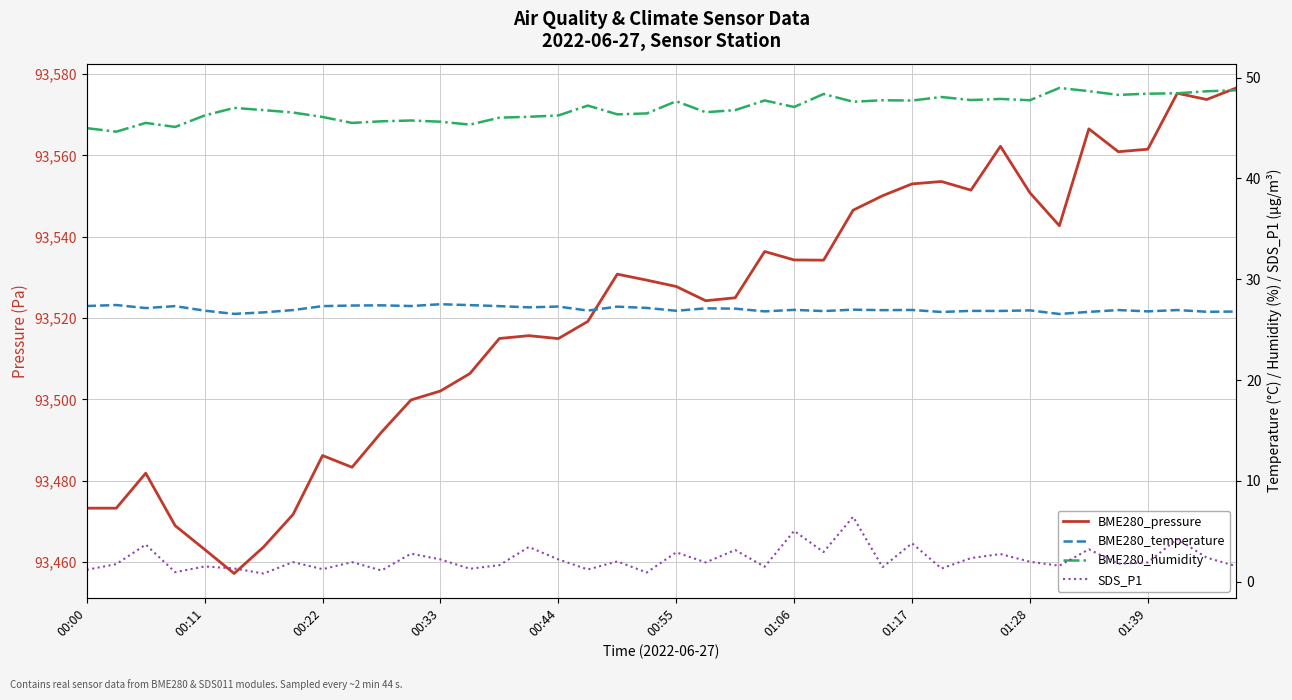

The SDS_P1 series shows 1.4 at 27. True or false?

True